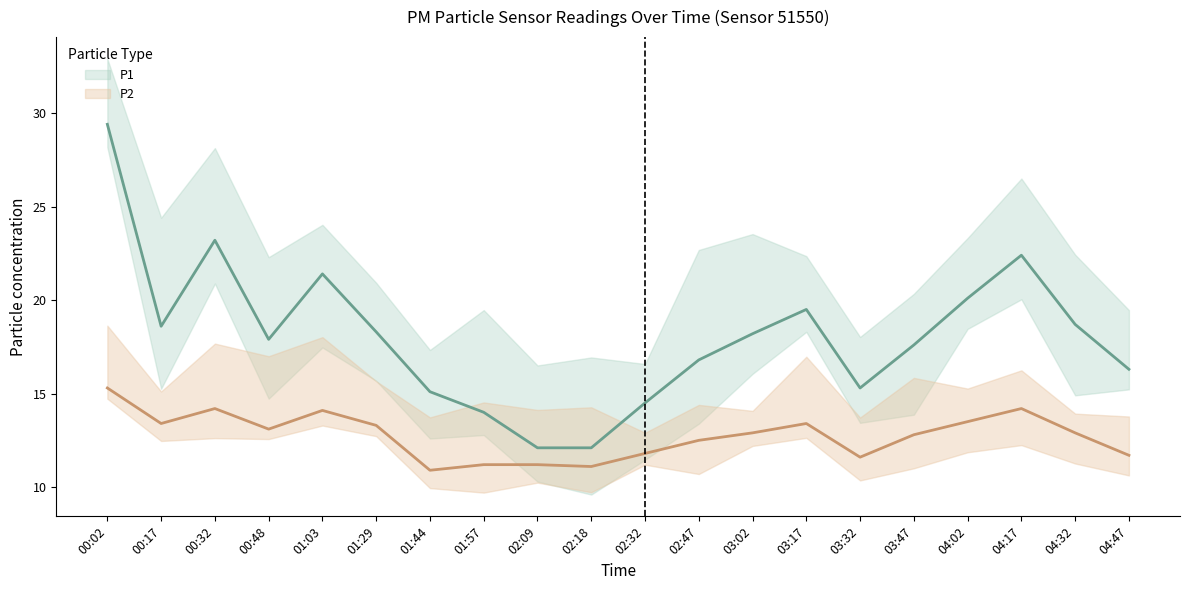

True or false: P1 has a value of 15.1 at 01:44.

True